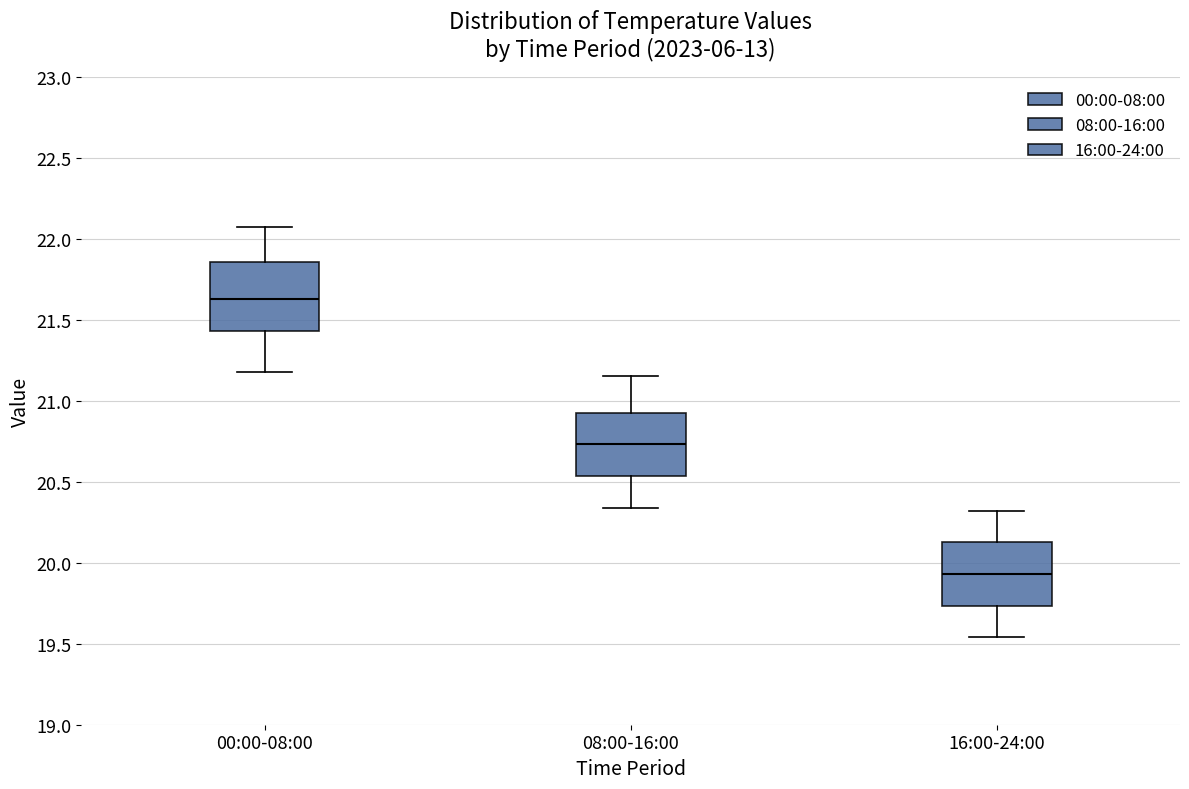

Which box's median line is the lowest?

16:00-24:00